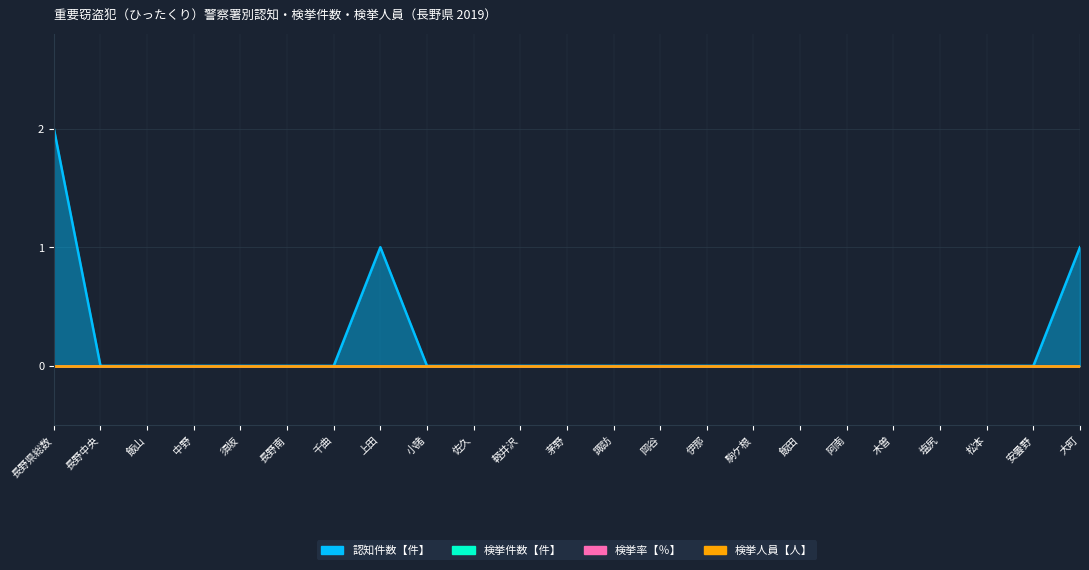

How many 認知件数【件】 values are between 0 and 1?

22